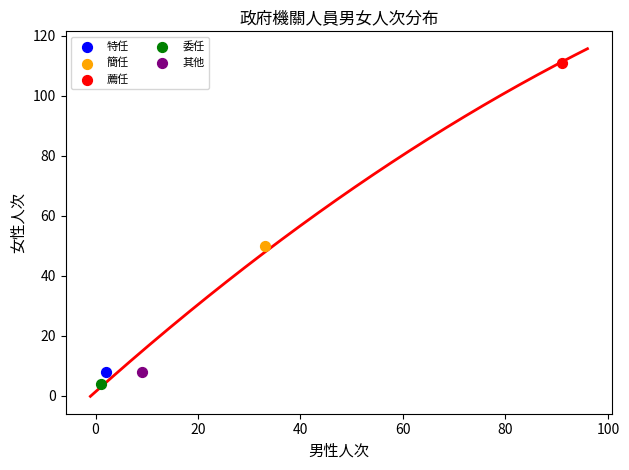

Which series contains the highest Y value?

薦任